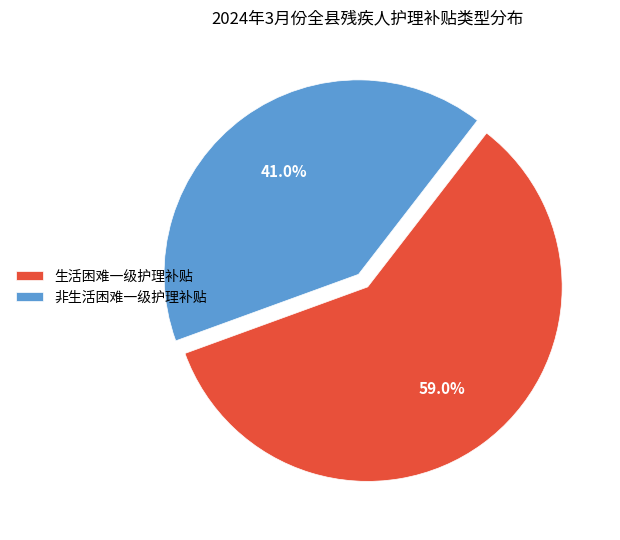

Is the sum of 非生活困难一级护理补贴 and 生活困难一级护理补贴 greater than half?

Yes